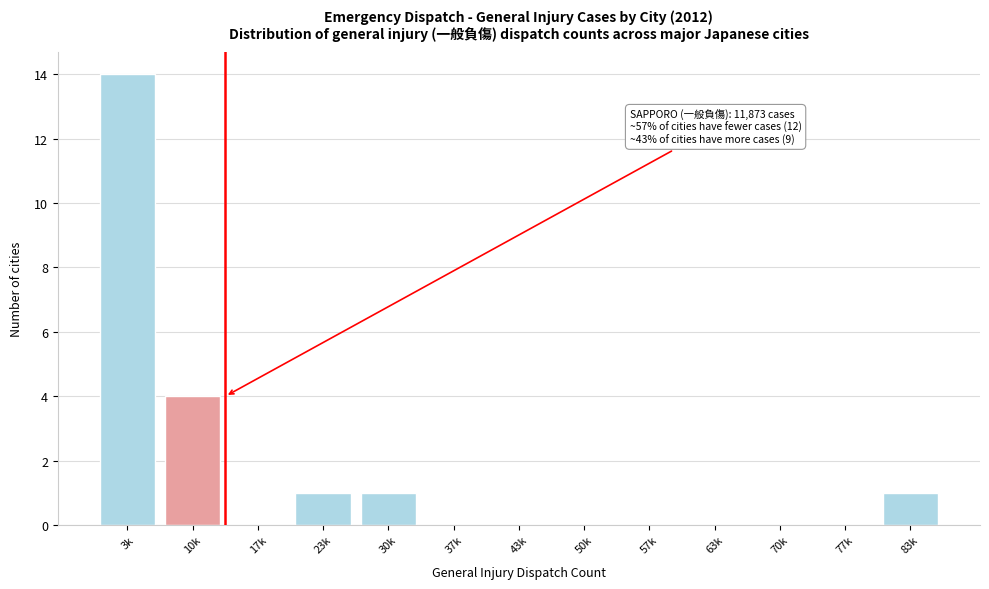

Reading left to right, what are all the values shown in this chart?

3k=14	10k=4	17k=0	23k=1	30k=1	37k=0	43k=0	50k=0	57k=0	63k=0	70k=0	77k=0	83k=1